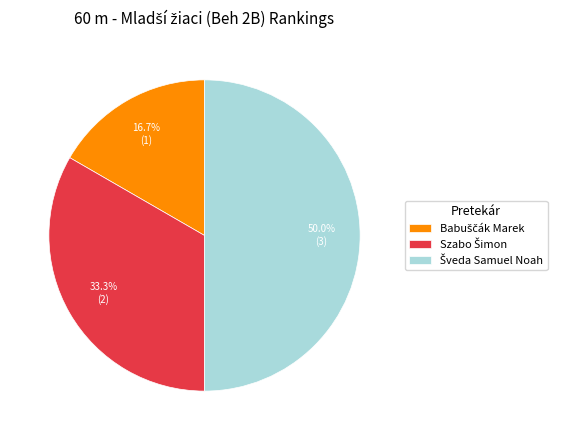

To the nearest percent, what is the average slice percentage?

33%